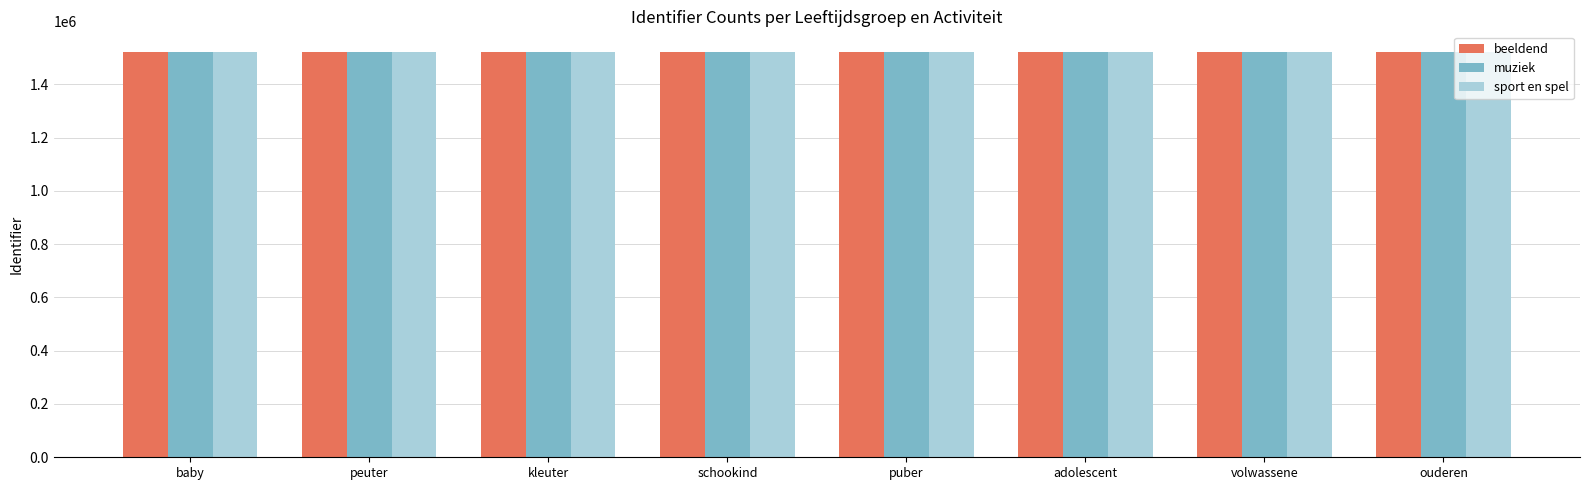

What is the total value across all series at adolescent?

4567043